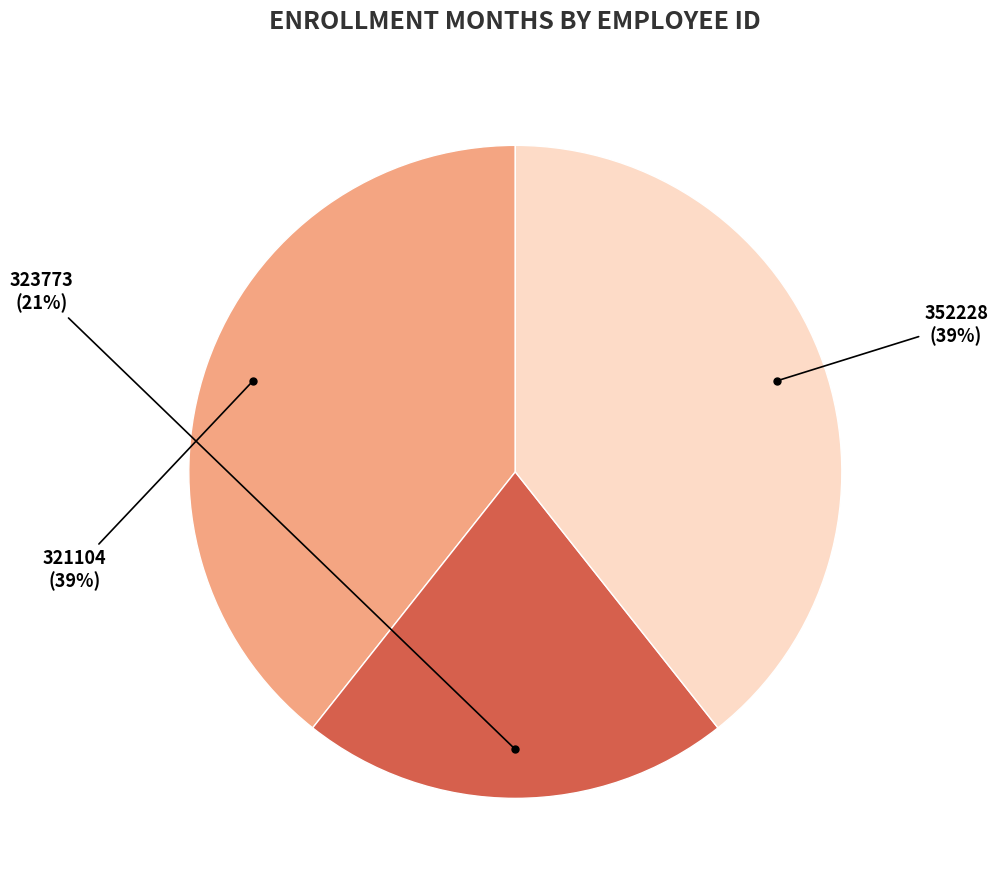

To the nearest percent, what is the average slice percentage?

33%